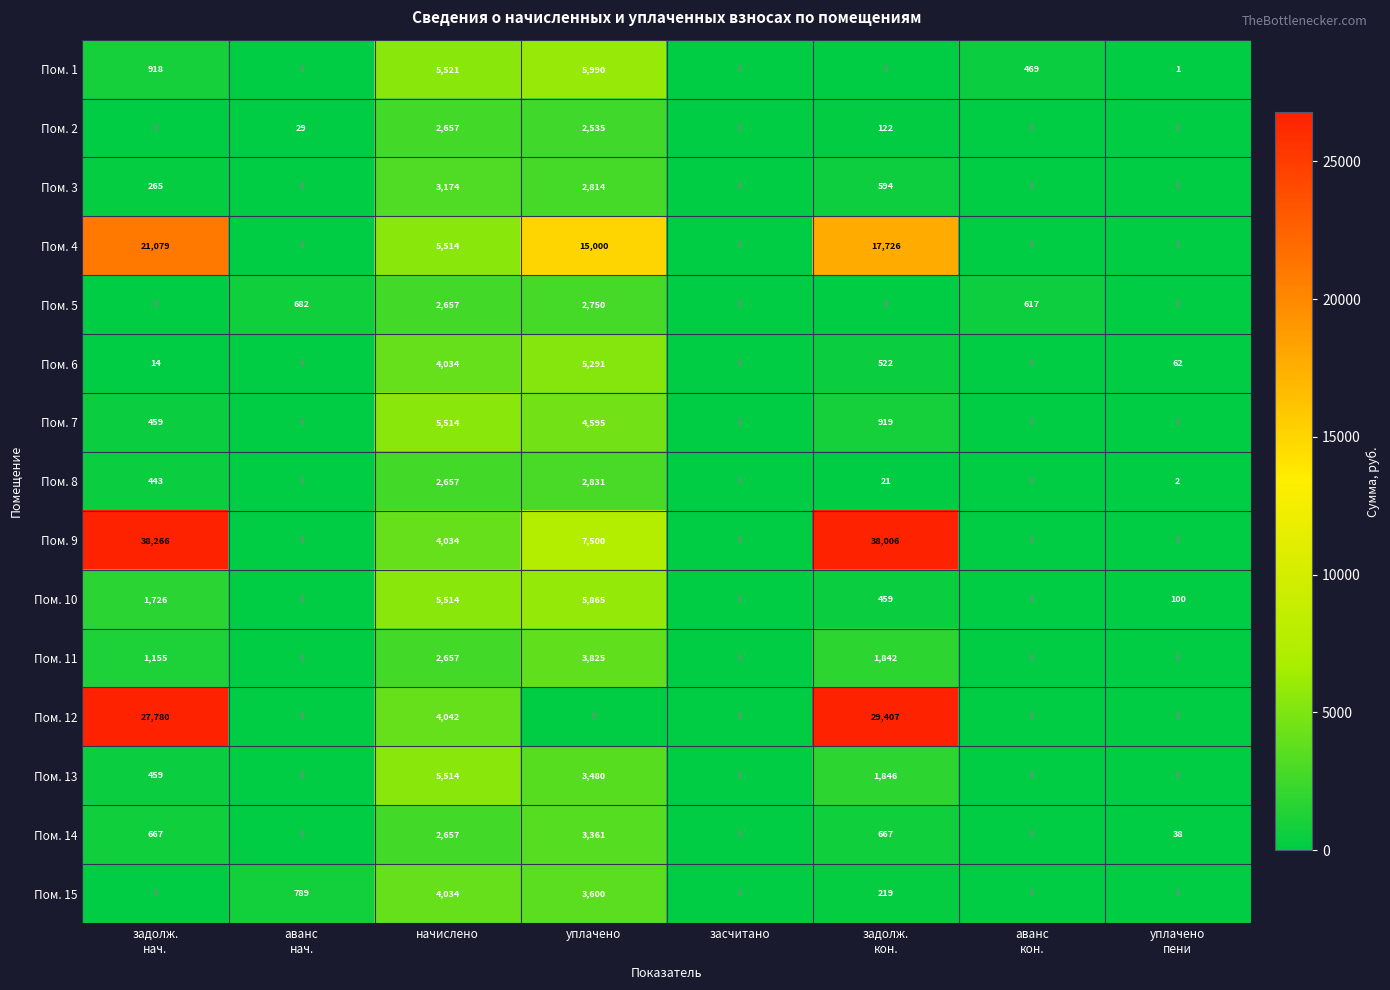

What is the difference between the maximum and second lowest values in the Пом. 2 series?

2657